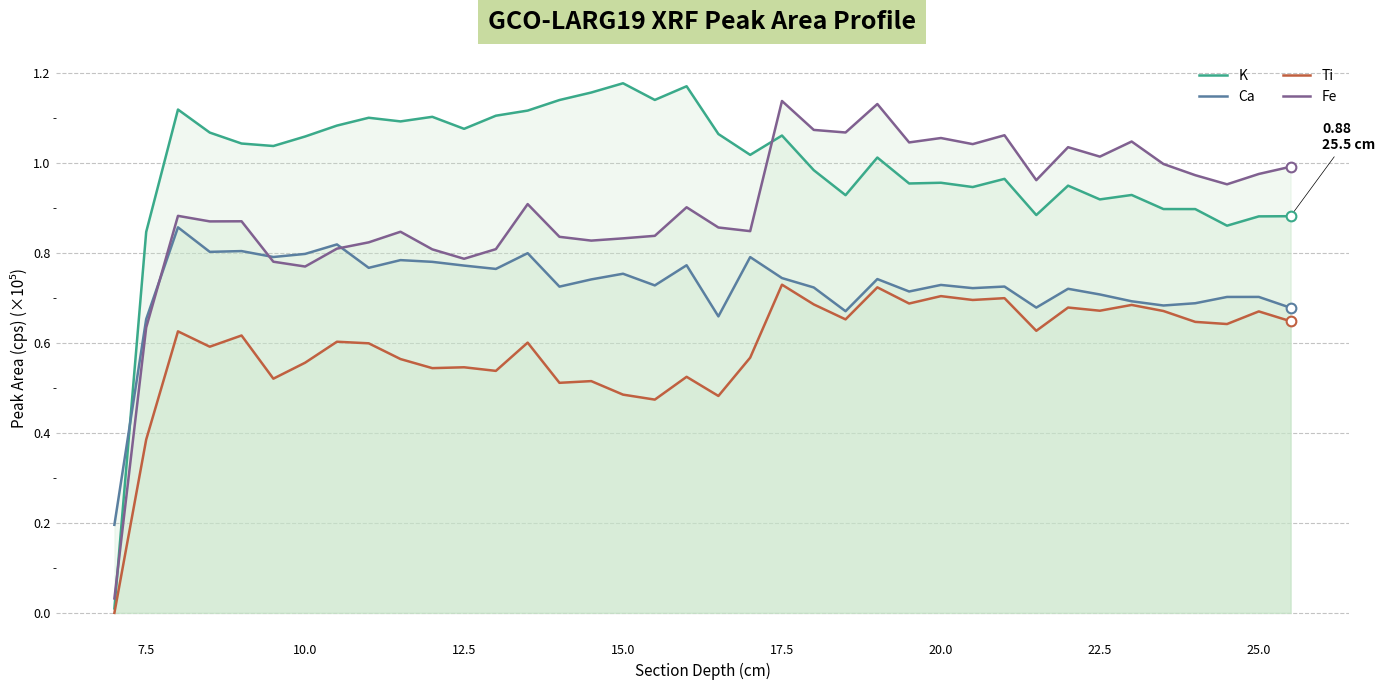

At how many categories does at least one series exceed 0?

38